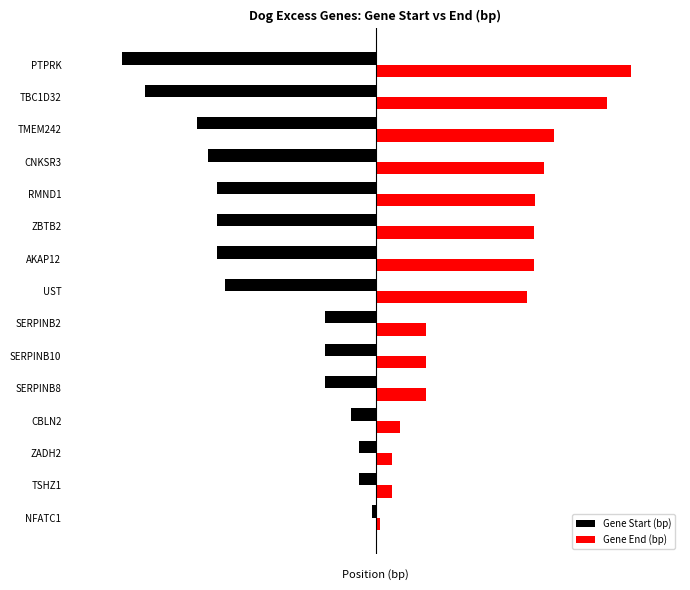

Reading left to right, extract all data points from this chart.

Gene Start (bp): -0.1	-0.4	-0.4	-0.6	-1.3	-1.3	-1.3	-4.0	-4.2	-4.2	-4.2	-4.4	-4.7	-6.1	-6.7
Gene End (bp): 0.1	0.4	0.4	0.6	1.3	1.3	1.3	4.0	4.2	4.2	4.2	4.4	4.7	6.1	6.7